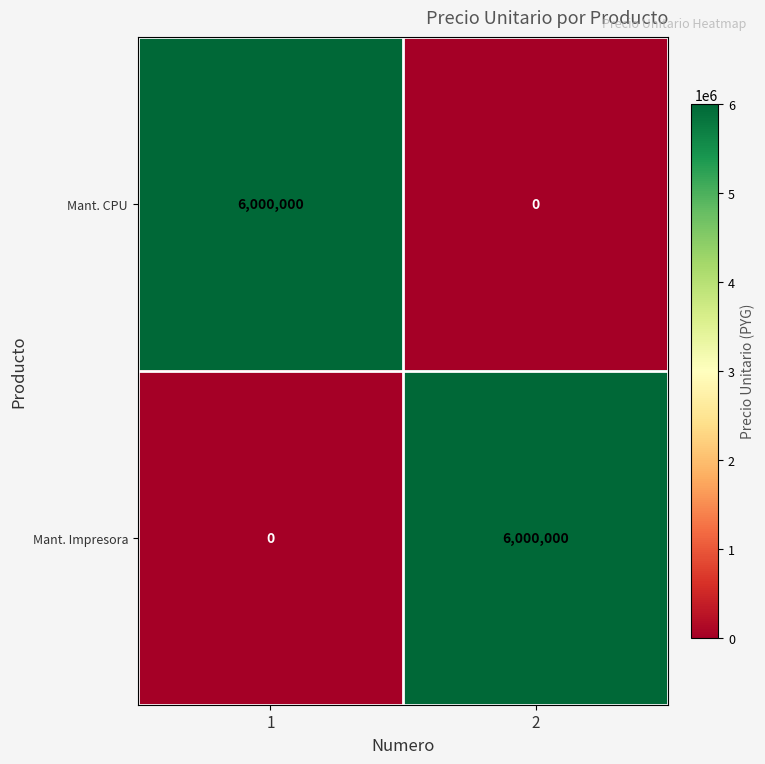

What is the maximum value shown in the chart?

6000000